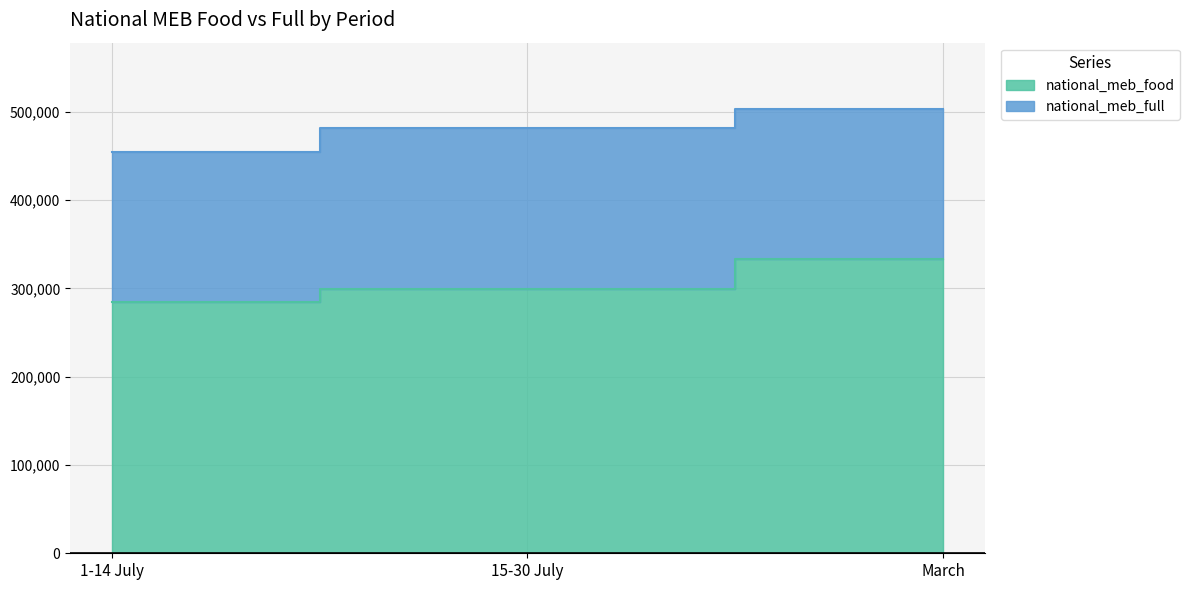

What is the label of the 3rd point from the right?

1-14 July